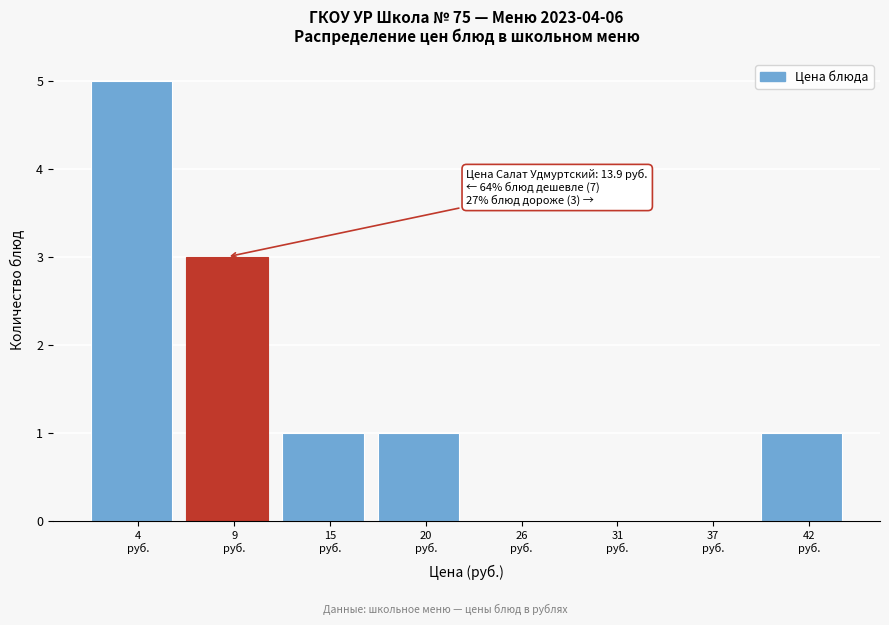

What is the sum of all values?

11